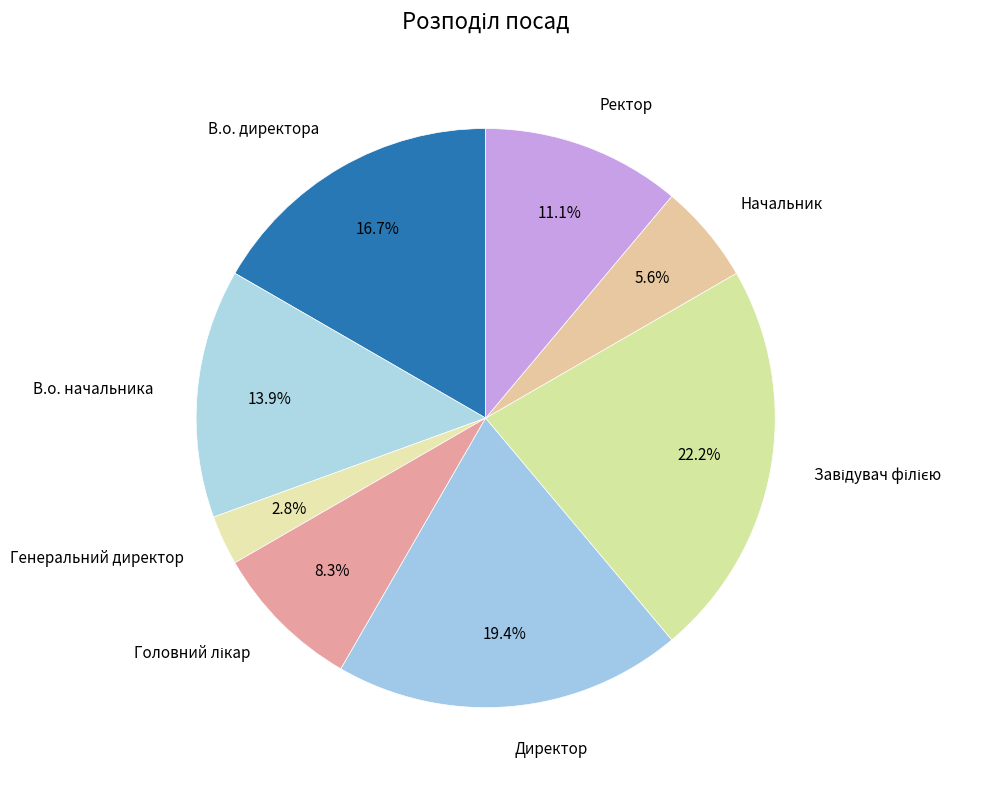

What is the smallest slice in the pie chart?

Генеральний директор